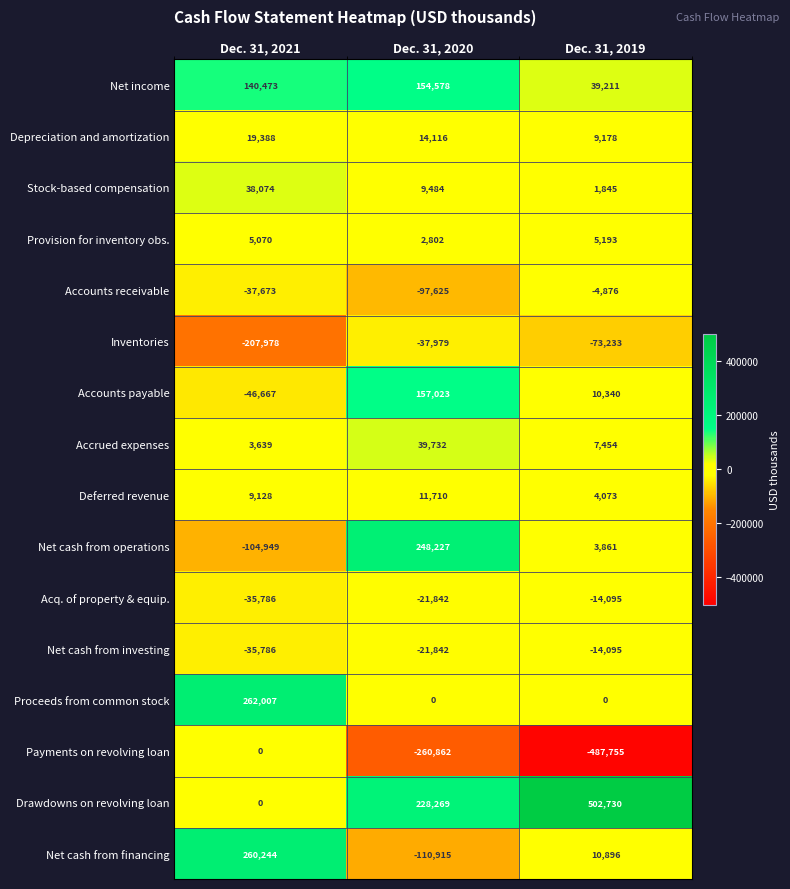

What is the difference between the maximum and minimum values in the Proceeds from common stock series?

262007